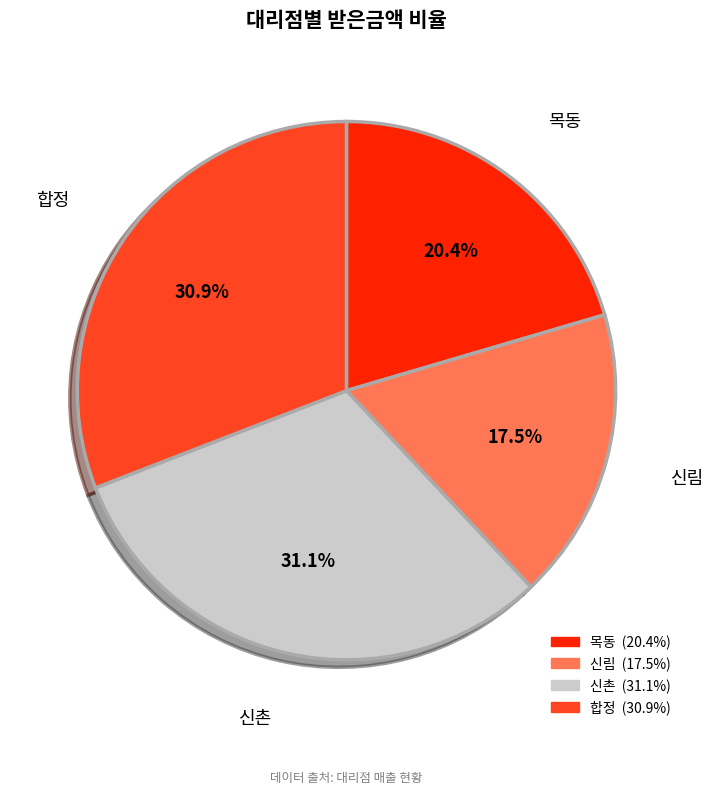

Which has a higher value, 신촌 or 신림?

신촌